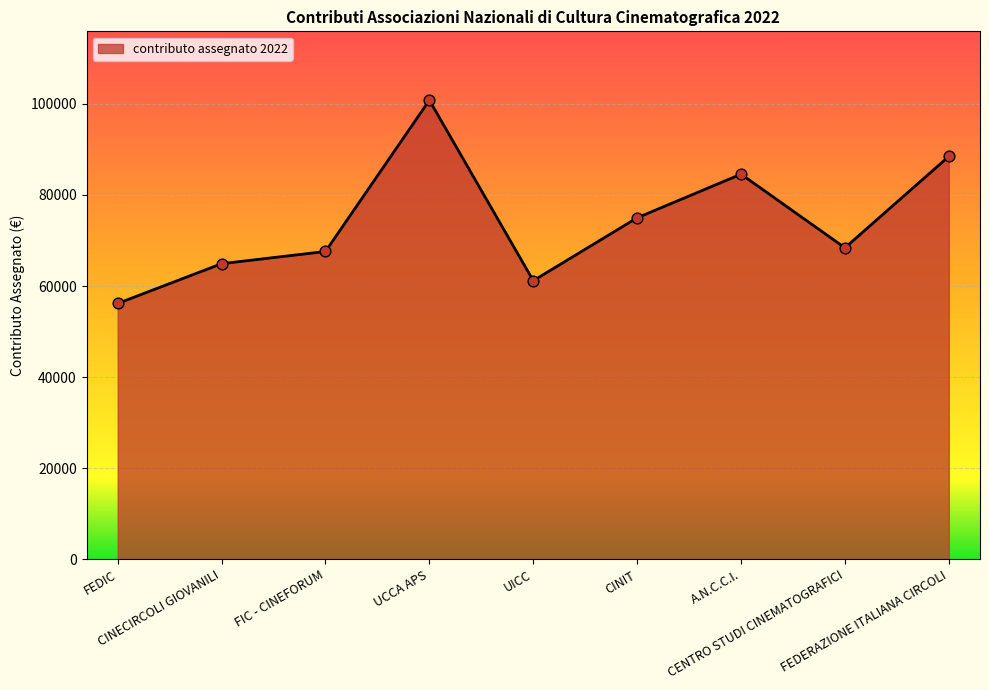

Which has a higher value, FEDIC or CINIT?

CINIT